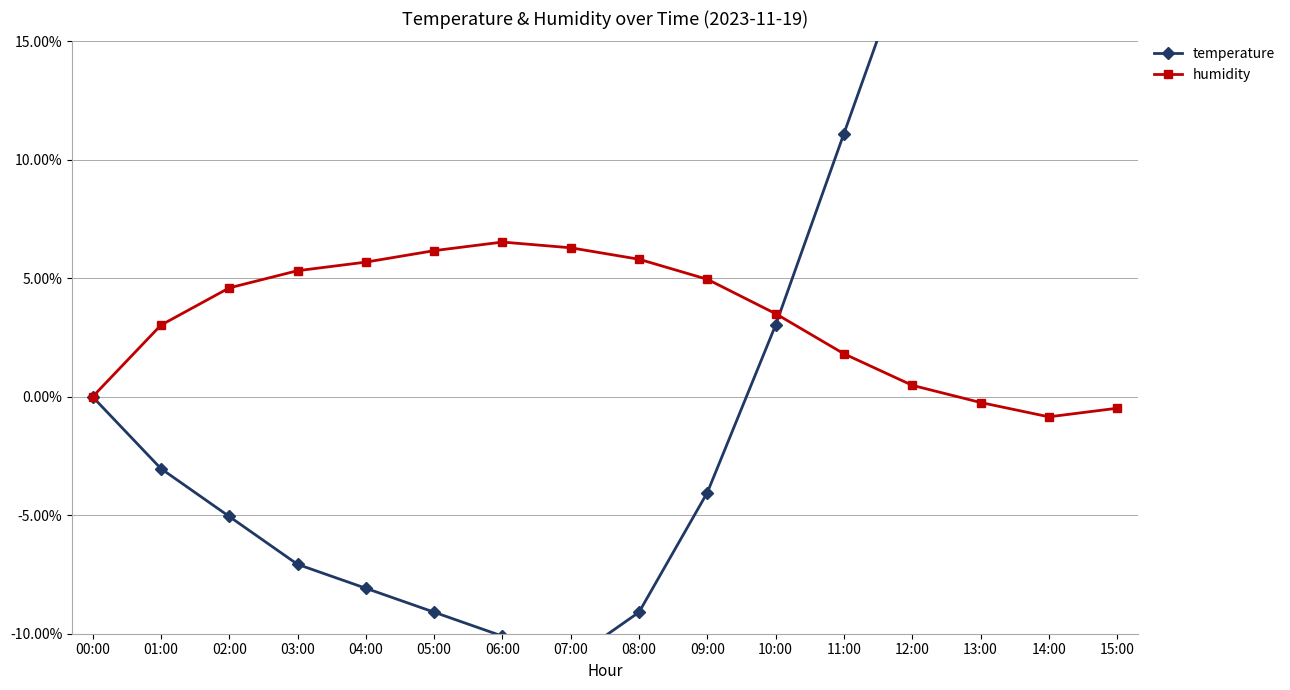

How many interior local valleys does the humidity series have?

1